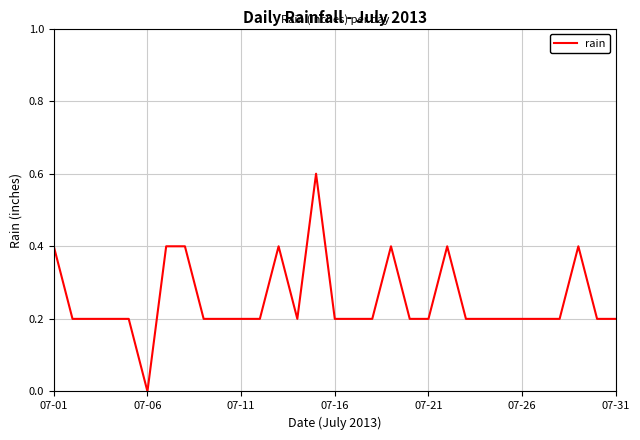

Count the number of categories in the chart.

31